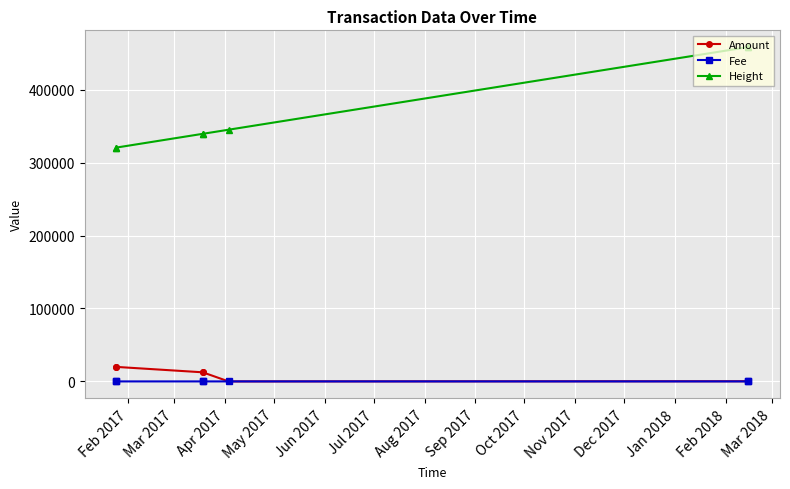

At how many categories does at least one series exceed 268304?

7